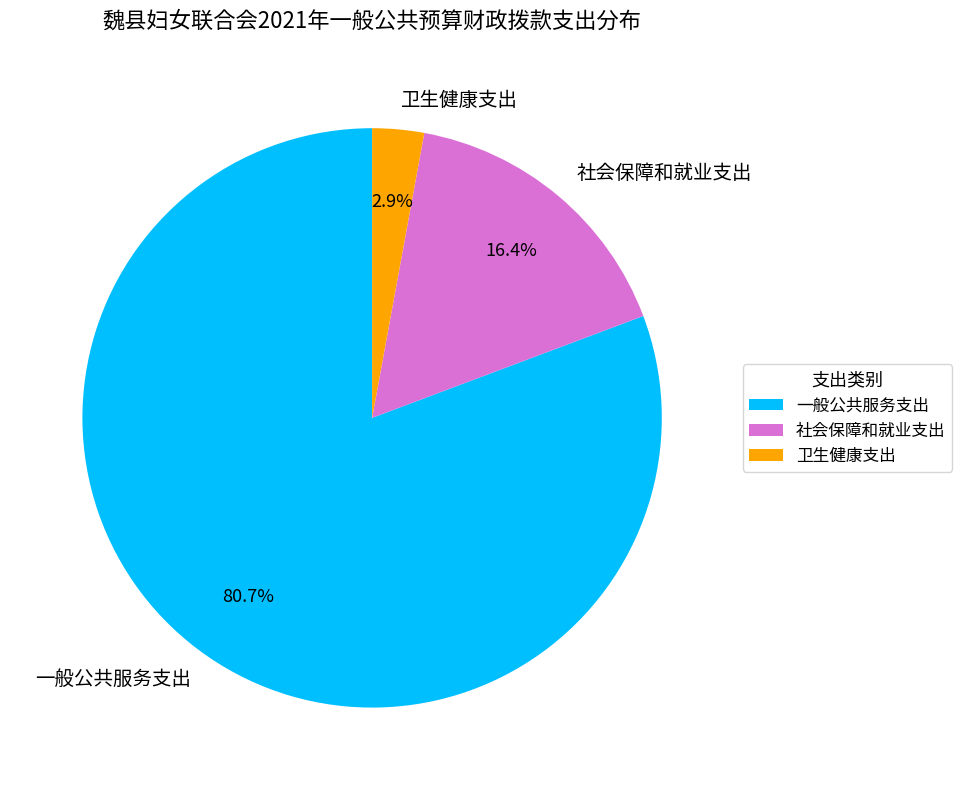

Do 一般公共服务支出 and 社会保障和就业支出 together represent more than half of the pie?

Yes